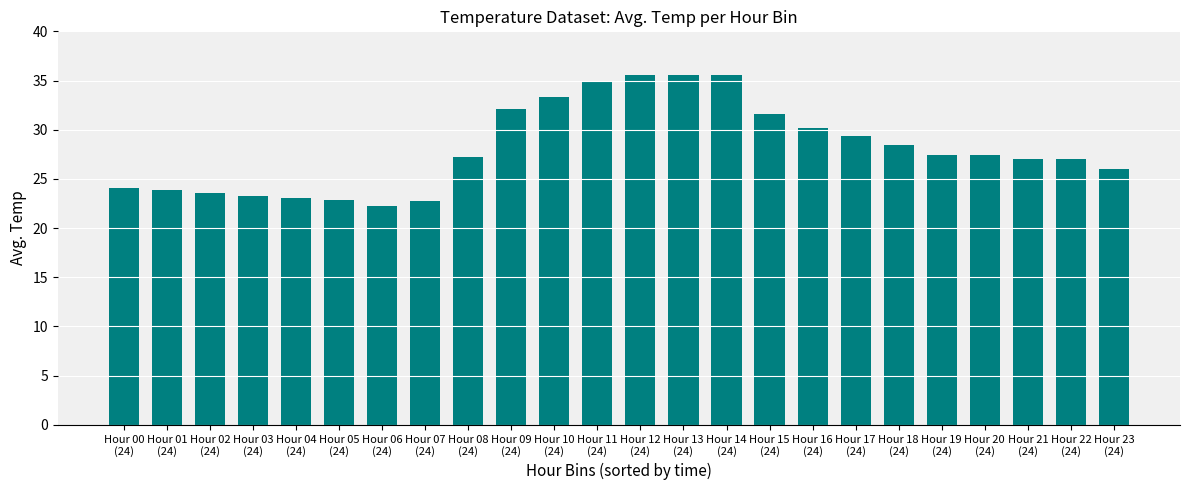

What is the difference between the second highest and minimum values?

13.3